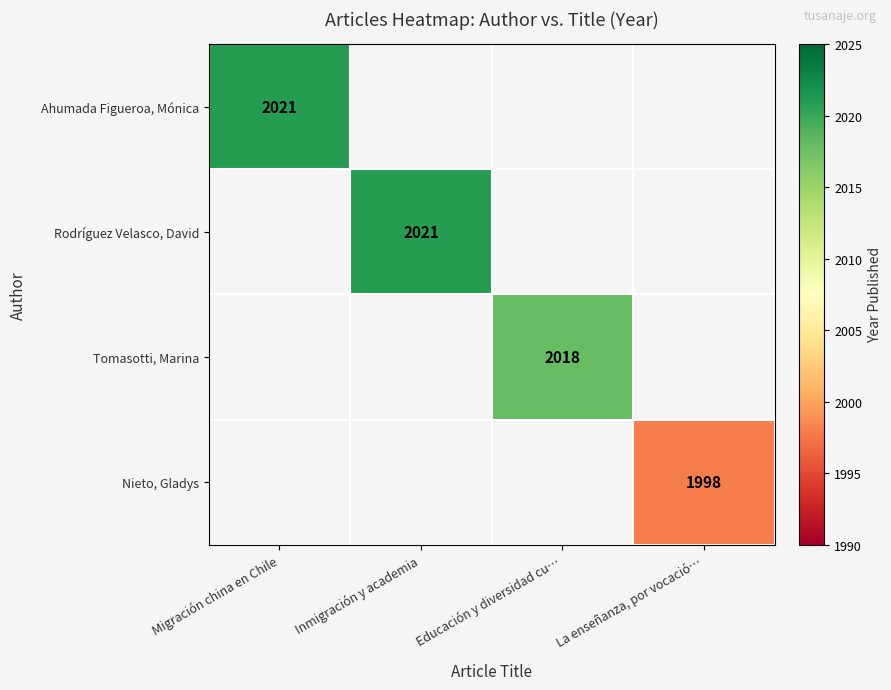

What is the minimum value shown in the chart?

1998.0